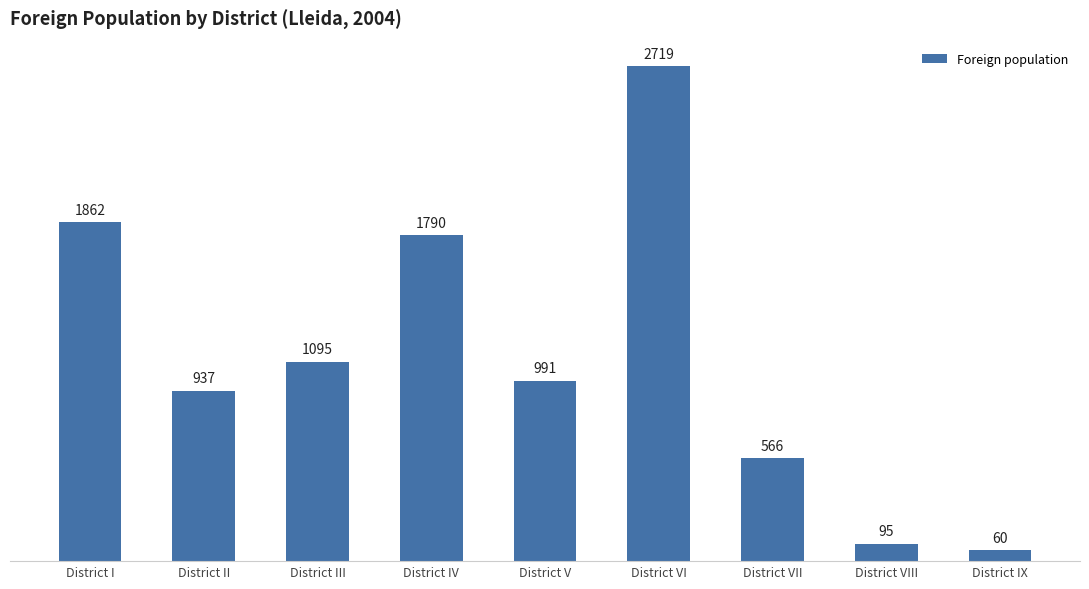

Reading left to right, what are all the values shown in this chart?

District I=1862	District II=937	District III=1095	District IV=1790	District V=991	District VI=2719	District VII=566	District VIII=95	District IX=60